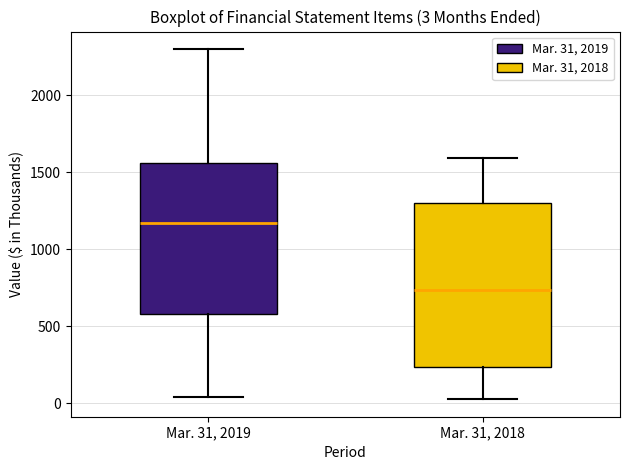

Which box is the tallest, from its lower edge to its upper edge?

Mar. 31, 2018